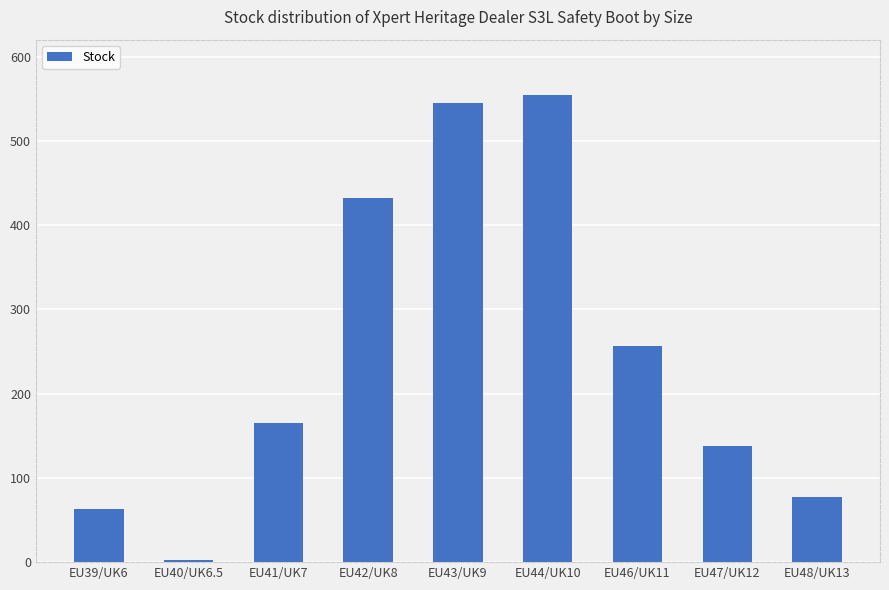

What is the value of the 1st bar from the left?

63